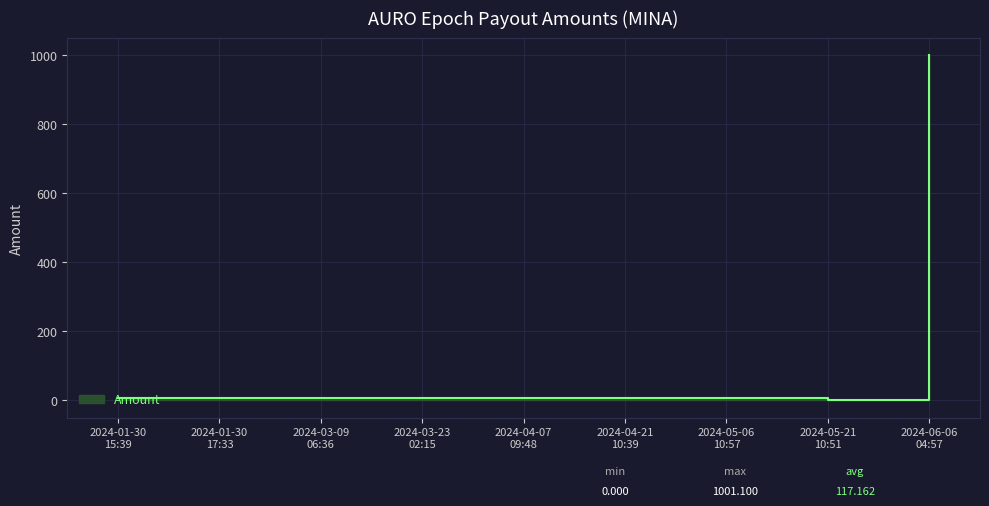

Between 2024-05-06
10:57 and 2024-01-30
15:39, which is larger?

2024-05-06
10:57